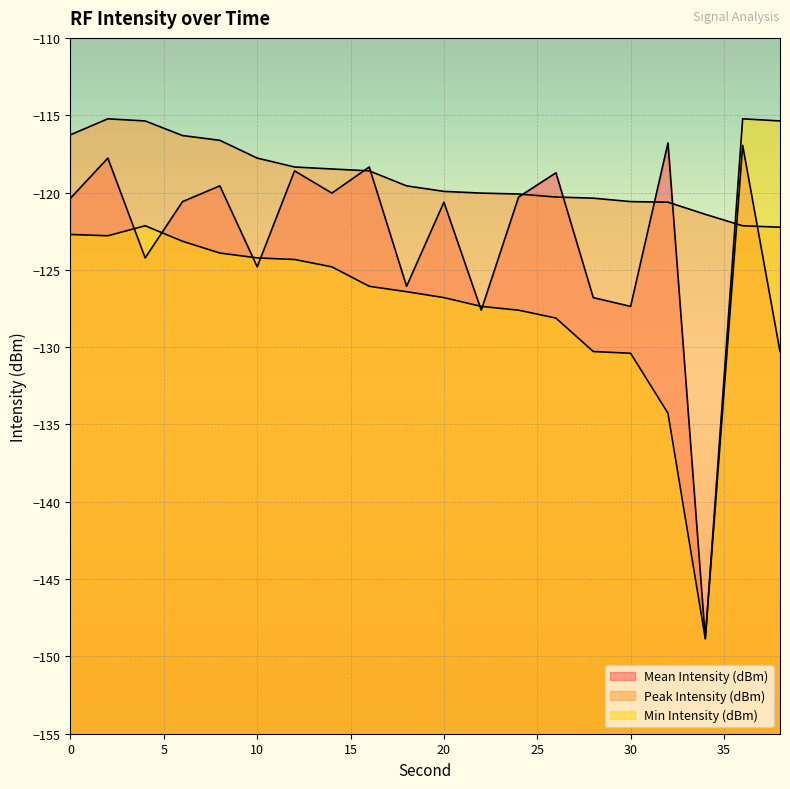

Read the Peak Intensity (dBm) value at 18.

-119.6